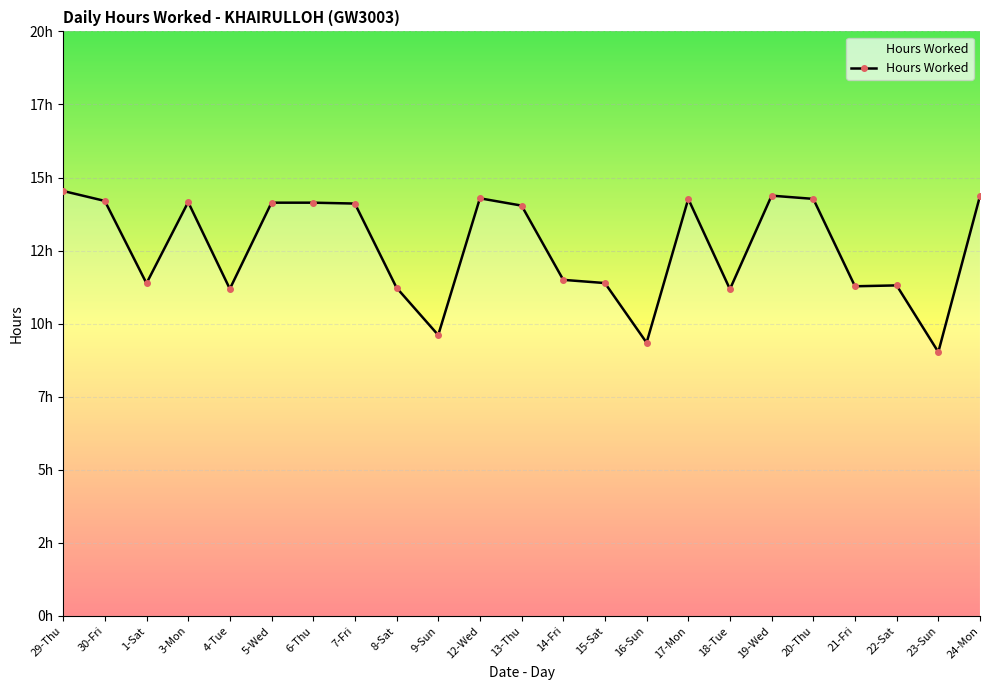

List the labels in order of value, smallest first.

23-Sun, 16-Sun, 9-Sun, 18-Tue, 4-Tue, 8-Sat, 21-Fri, 22-Sat, 1-Sat, 15-Sat, 14-Fri, 13-Thu, 7-Fri, 5-Wed, 6-Thu, 3-Mon, 30-Fri, 17-Mon, 20-Thu, 12-Wed, 24-Mon, 19-Wed, 29-Thu